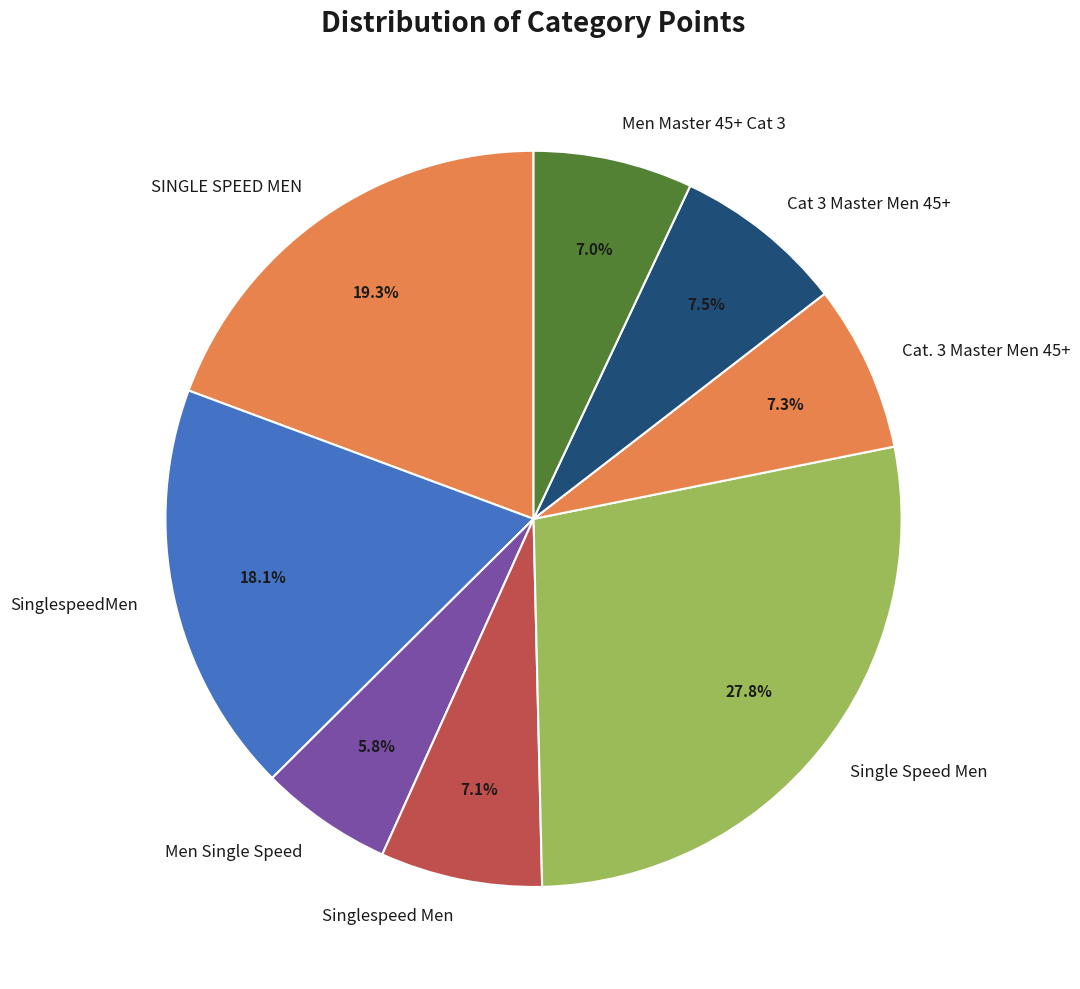

Which category has the biggest portion of the pie?

Single Speed Men